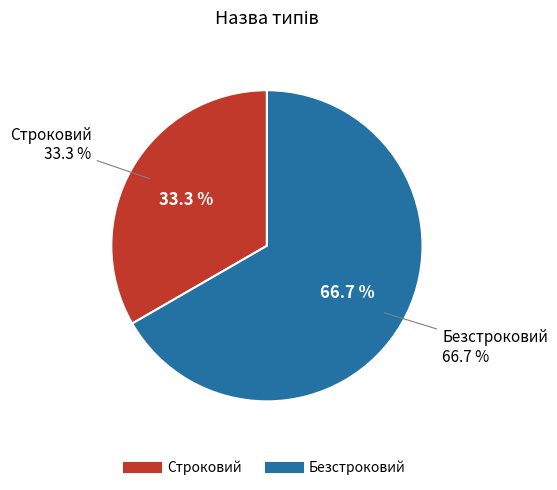

What is the total percentage of Строковий and Безстроковий?

100.0%